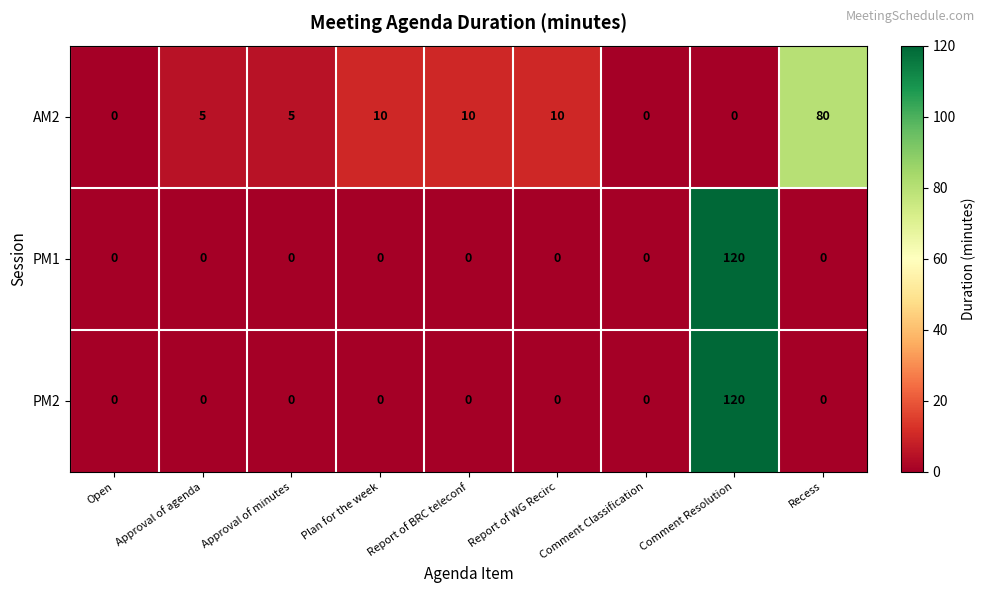

Which label corresponds to the largest value in the chart?

Comment Resolution